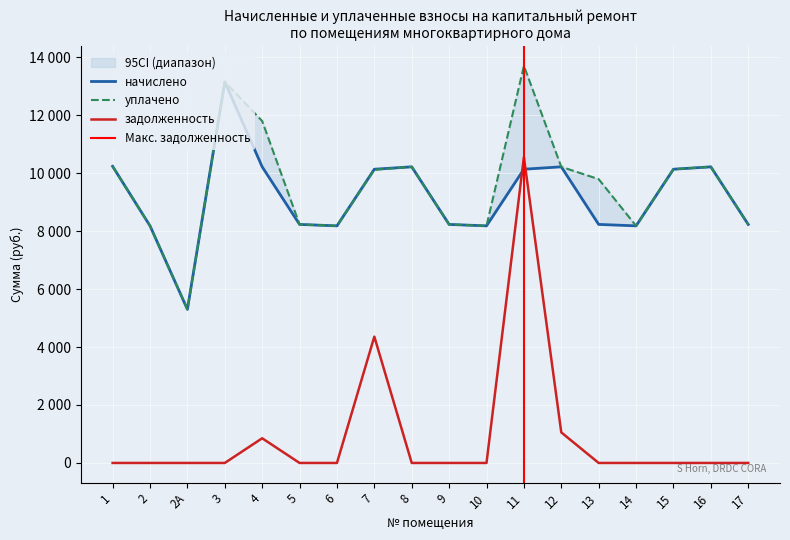

What is the value of the начислено point at the 18th from the left?

8230.3